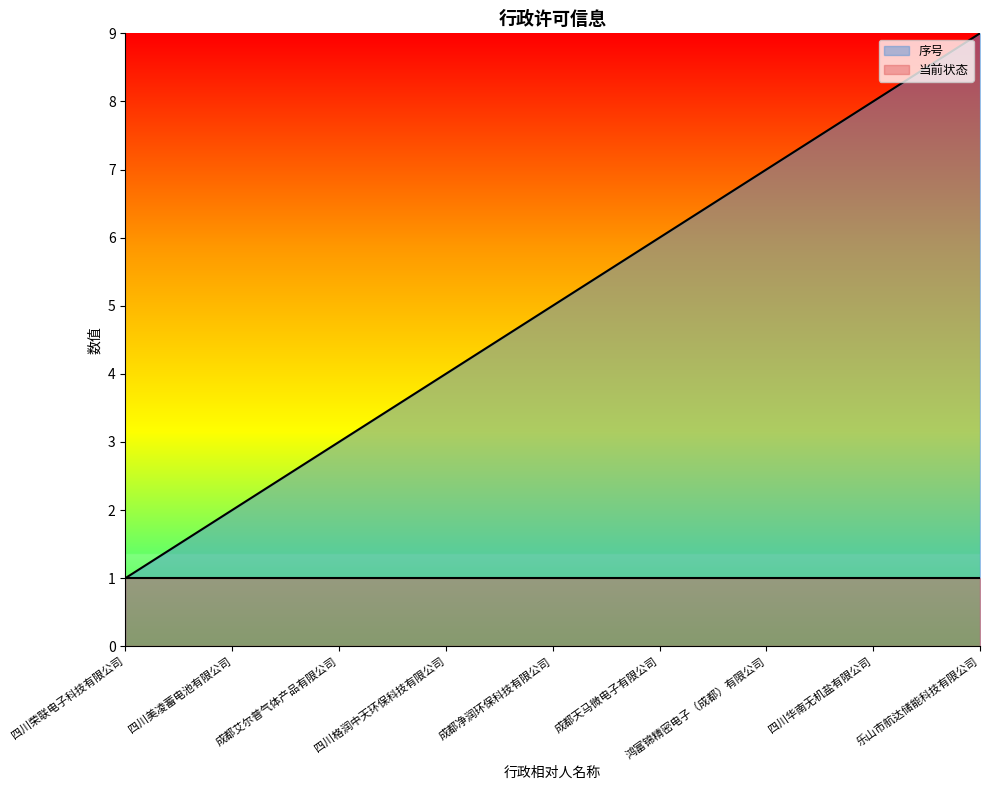

Is it true that the value at 成都艾尔普气体产品有限公司 is 3?

True